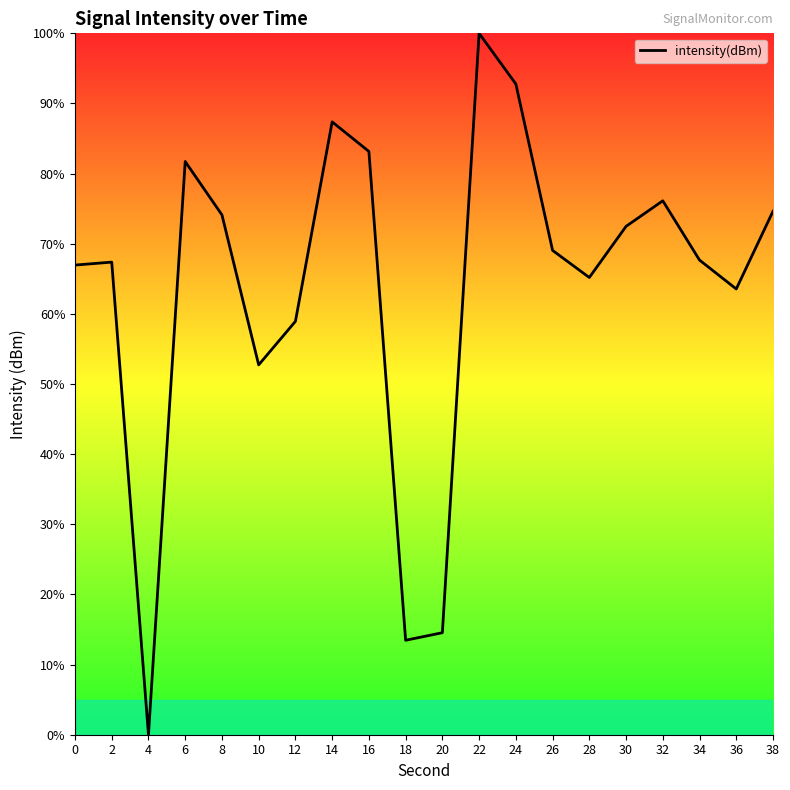

True or false: the data shows 107.0 at 8.

False